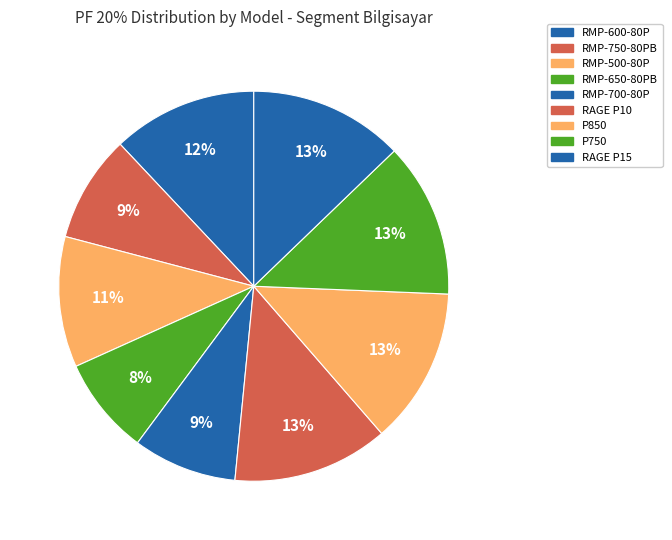

What is the smallest slice in the pie chart?

RMP-650-80PB